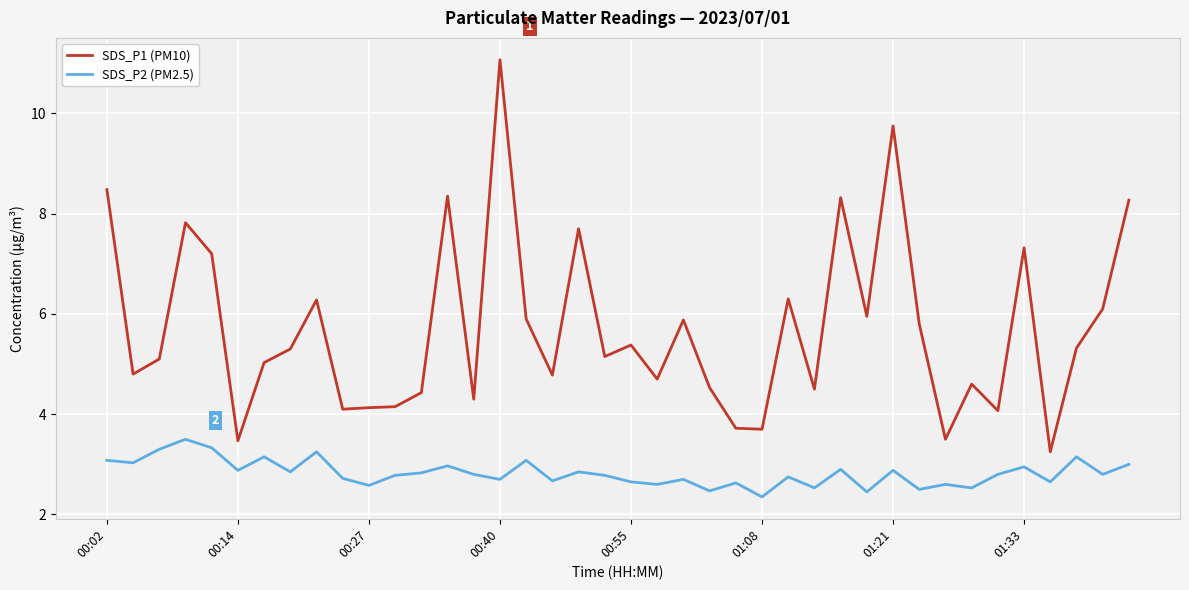

Is this an area chart (filled region under the line)?

No